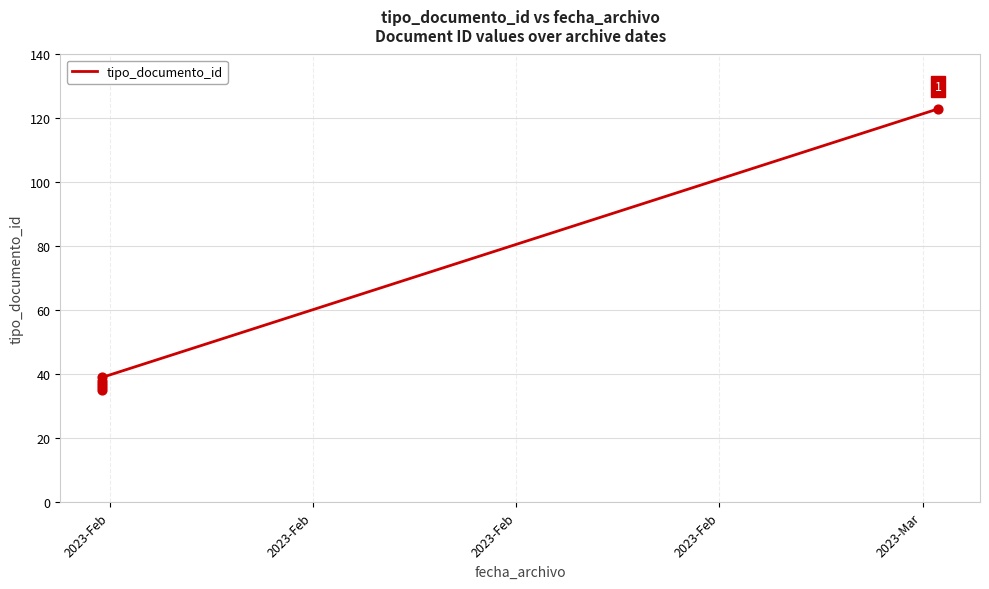

What is the change in value from 2023-Feb to 2023-Feb?

+2